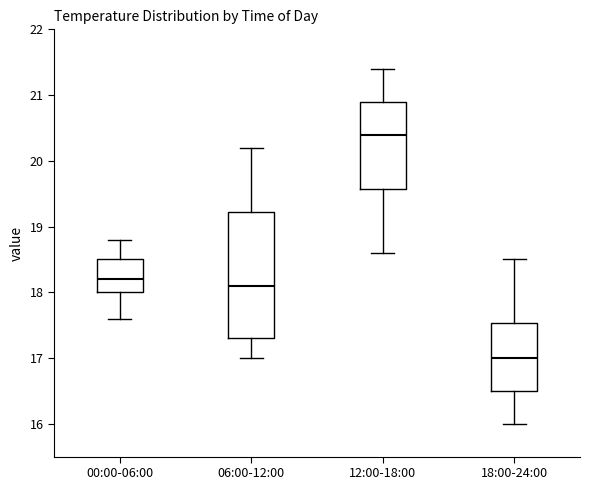

Reading left to right, read every box against the y-axis: the position of its median line, the range the box covers, and the ends of its whiskers. The values are not printed on the chart, so give them approximately, as read against the axis.

00:00-06:00: median 18.2, box 18.0 to 18.5, whiskers 17.6 to 18.8
06:00-12:00: median 18.1, box 17.3 to 19.2, whiskers 17.0 to 20.2
12:00-18:00: median 20.4, box 19.6 to 20.9, whiskers 18.6 to 21.4
18:00-24:00: median 17.0, box 16.5 to 17.5, whiskers 16.0 to 18.5